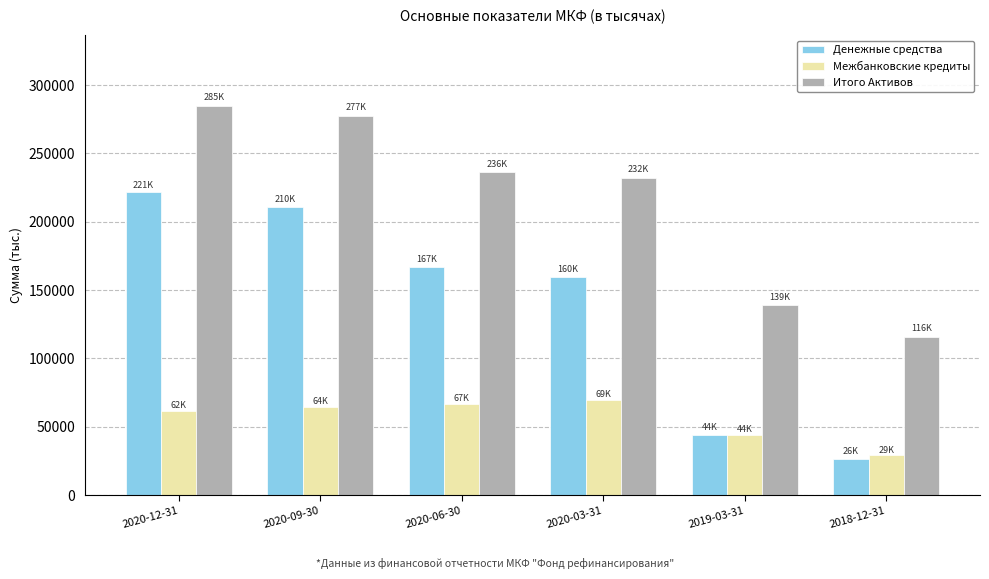

Which label corresponds to the largest value in the chart?

2020-12-31